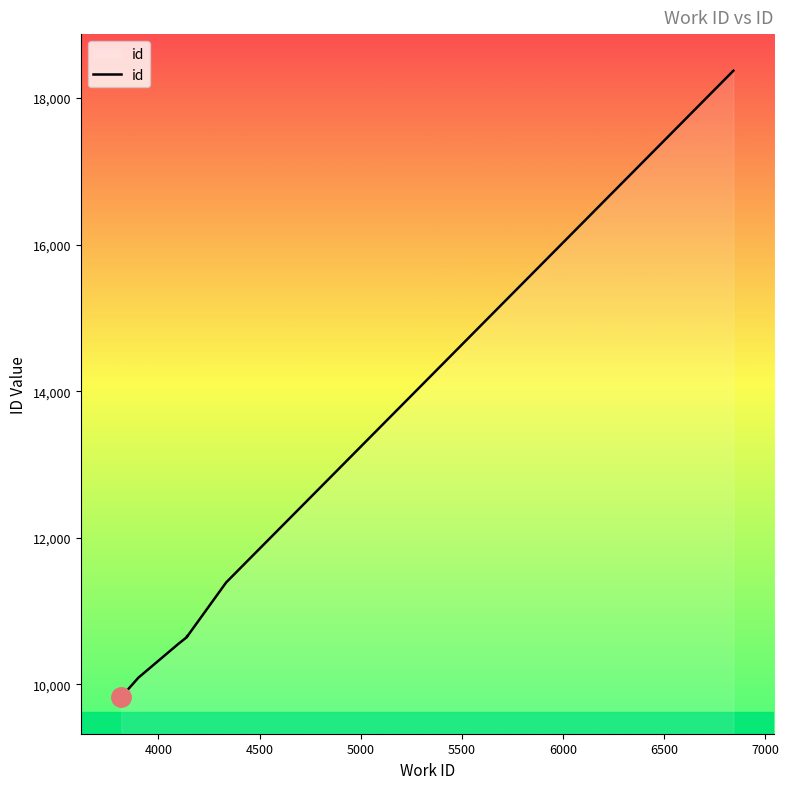

What is the difference between the maximum and minimum values?

8548